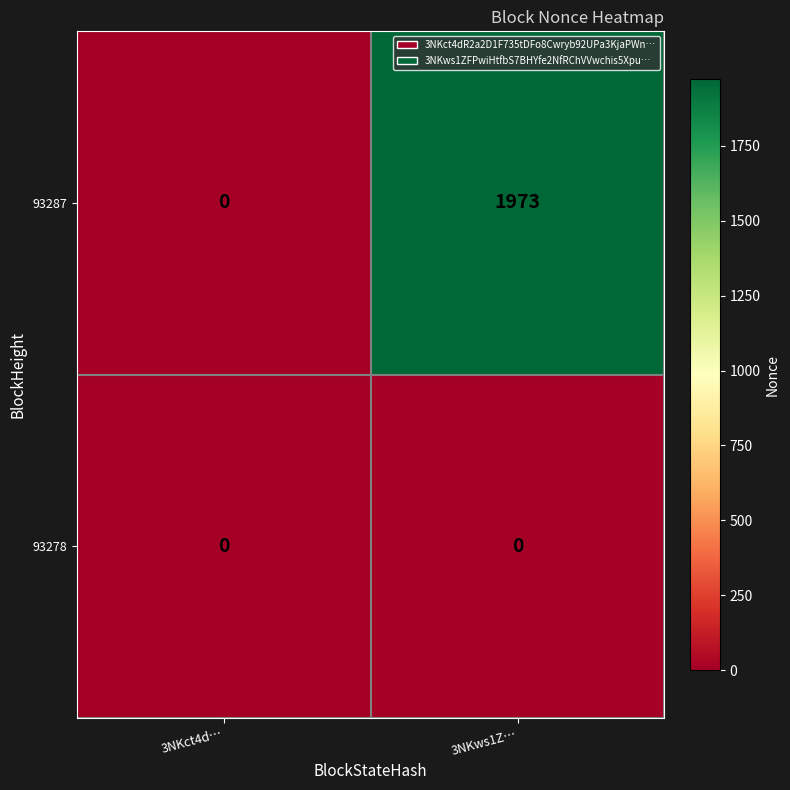

Reading right to left, list all the values displayed in this chart.

93287: 1973	0
93278: 0	0